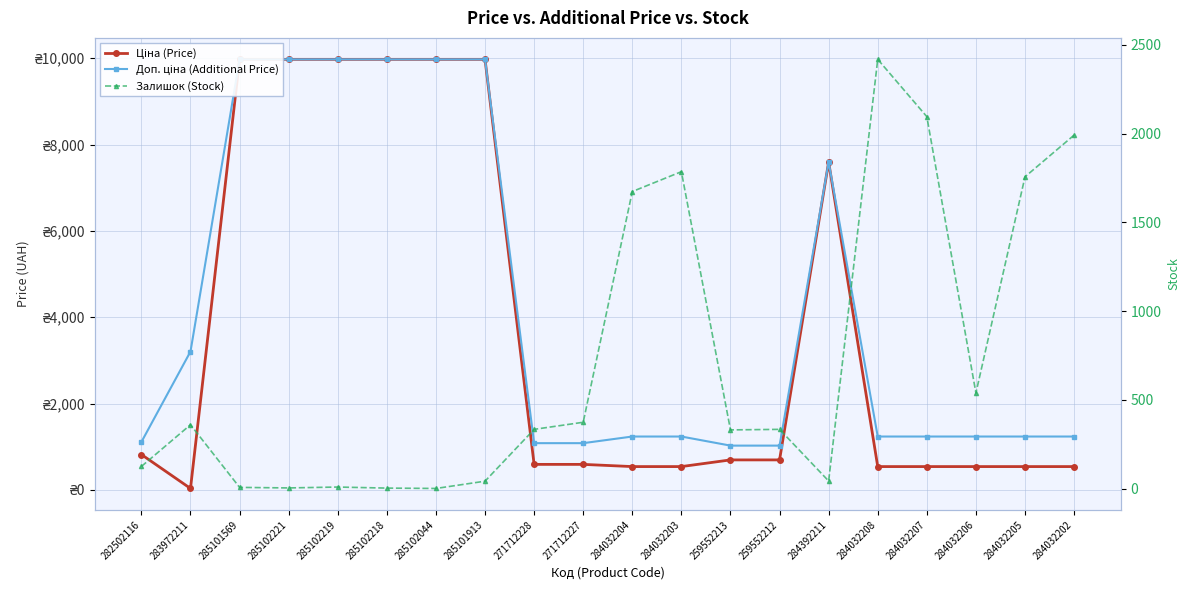

Reading left to right, what are all the values shown in this chart?

Ціна (Price): 282502116=818.5	283972211=32.0	285101569=9975.0	285102221=9975.0	285102219=9975.0	285102218=9975.0	285102044=9975.0	285101913=9975.0	271712228=589.9	271712227=589.9	284032204=539.0	284032203=539.0	259552213=693.7	259552212=693.7	284392211=7596.5	284032208=539.0	284032207=539.0	284032206=539.0	284032205=539.0	284032202=539.0
Доп. ціна (Additional Price): 282502116=1109.2	283972211=3205.0	285101569=9975.0	285102221=9975.0	285102219=9975.0	285102218=9975.0	285102044=9975.0	285101913=9975.0	271712228=1081.7	271712227=1081.7	284032204=1235.4	284032203=1235.4	259552213=1024.6	259552212=1024.6	284392211=7596.5	284032208=1235.4	284032207=1235.4	284032206=1235.4	284032205=1235.4	284032202=1235.4
Залишок (Stock): 282502116=125.0	283972211=360.0	285101569=7.0	285102221=4.0	285102219=9.0	285102218=3.0	285102044=1.0	285101913=42.0	271712228=334.0	271712227=374.0	284032204=1674.0	284032203=1786.0	259552213=331.0	259552212=334.0	284392211=43.0	284032208=2419.0	284032207=2096.0	284032206=539.0	284032205=1757.0	284032202=1992.0